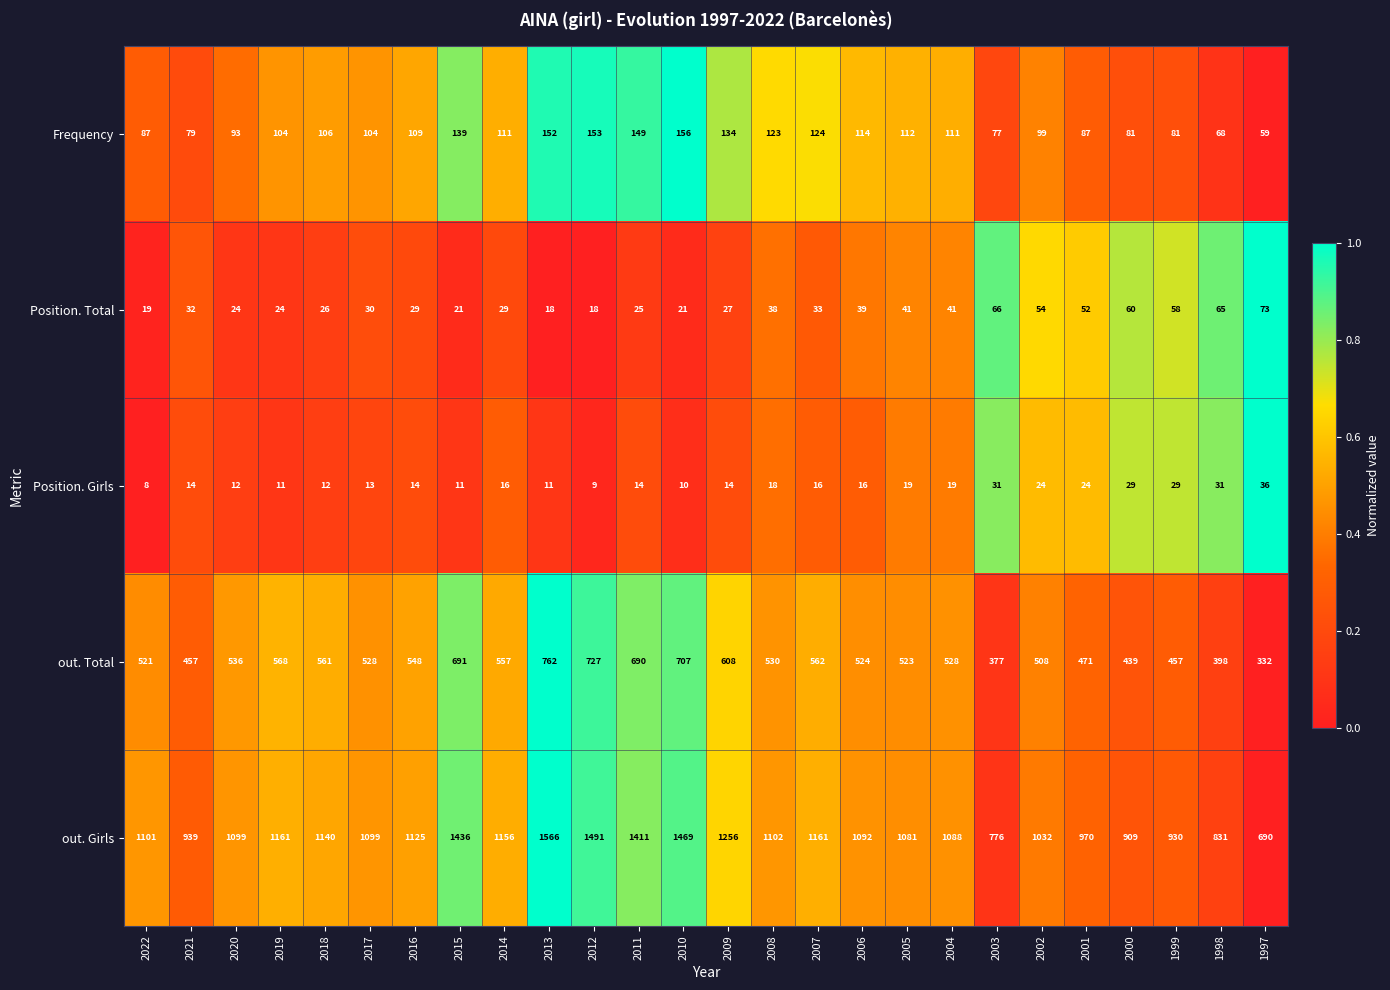

What value does the Position. Total series have at 2003, to the nearest 10?

70